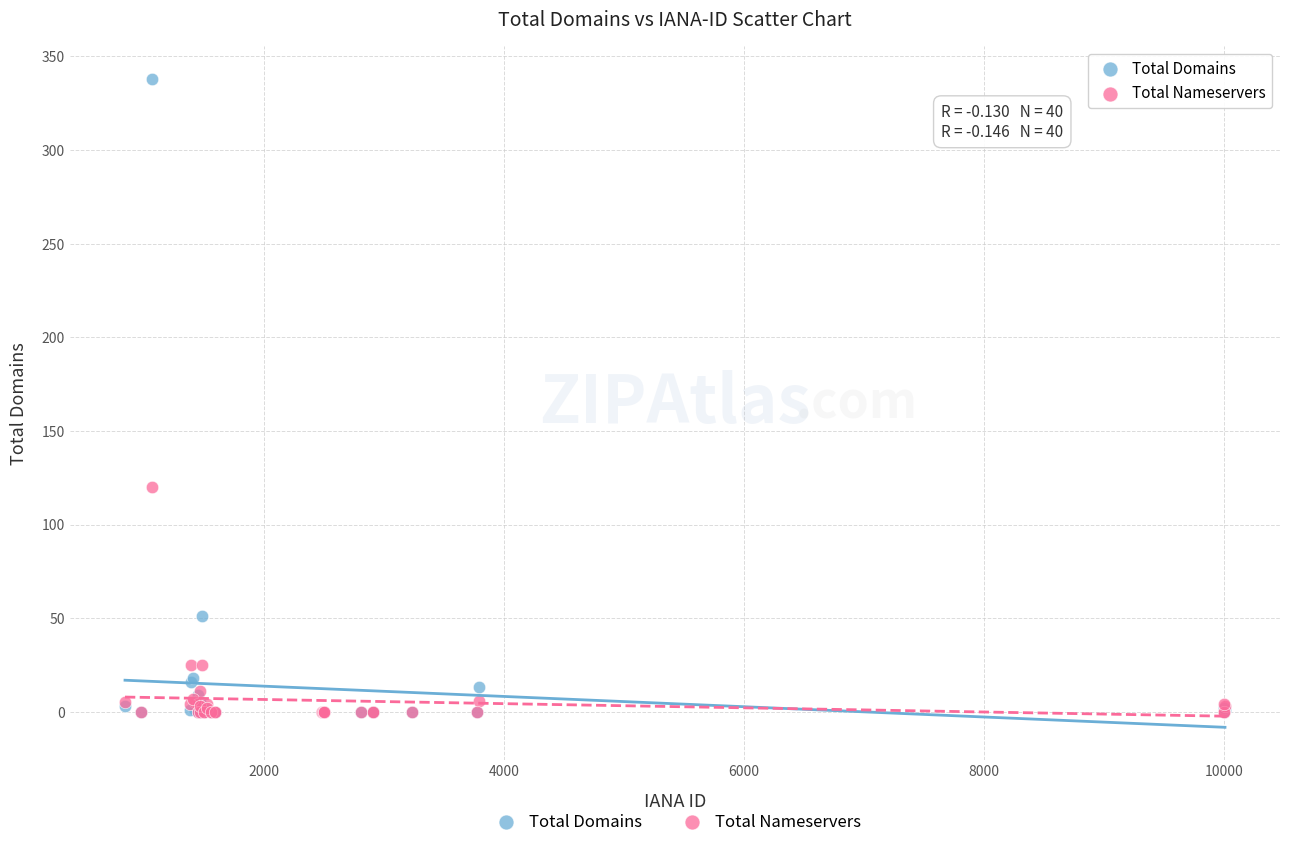

What are all the series names shown in the legend?

Total Domains, Total Nameservers